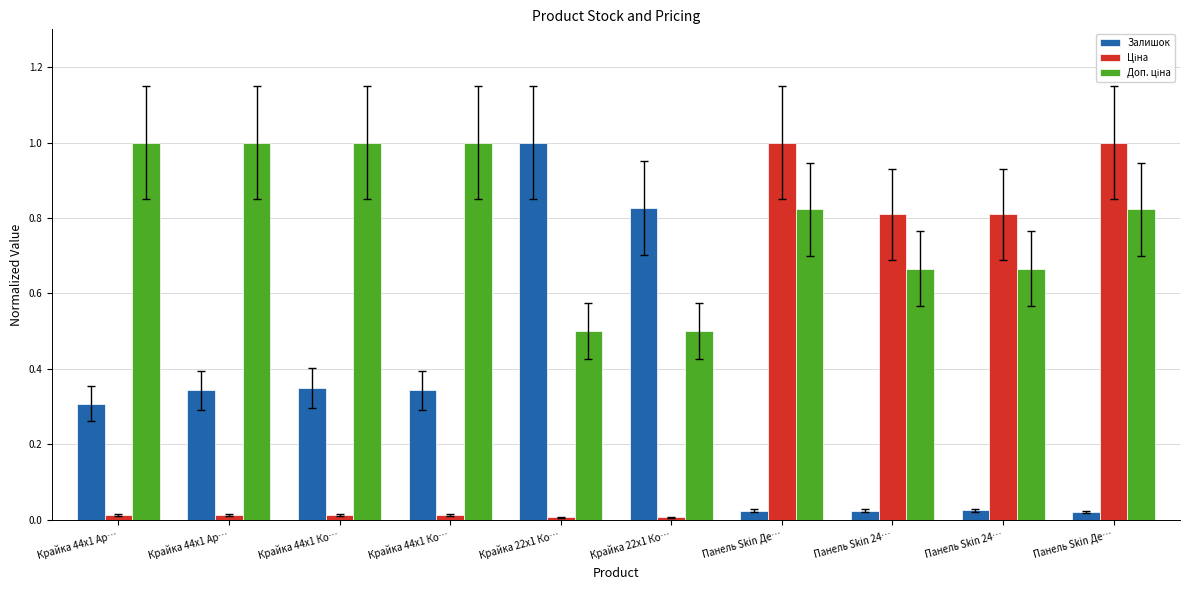

The value of Доп. ціна at Крайка 44x1 Ар… is 1.0. True or false?

True